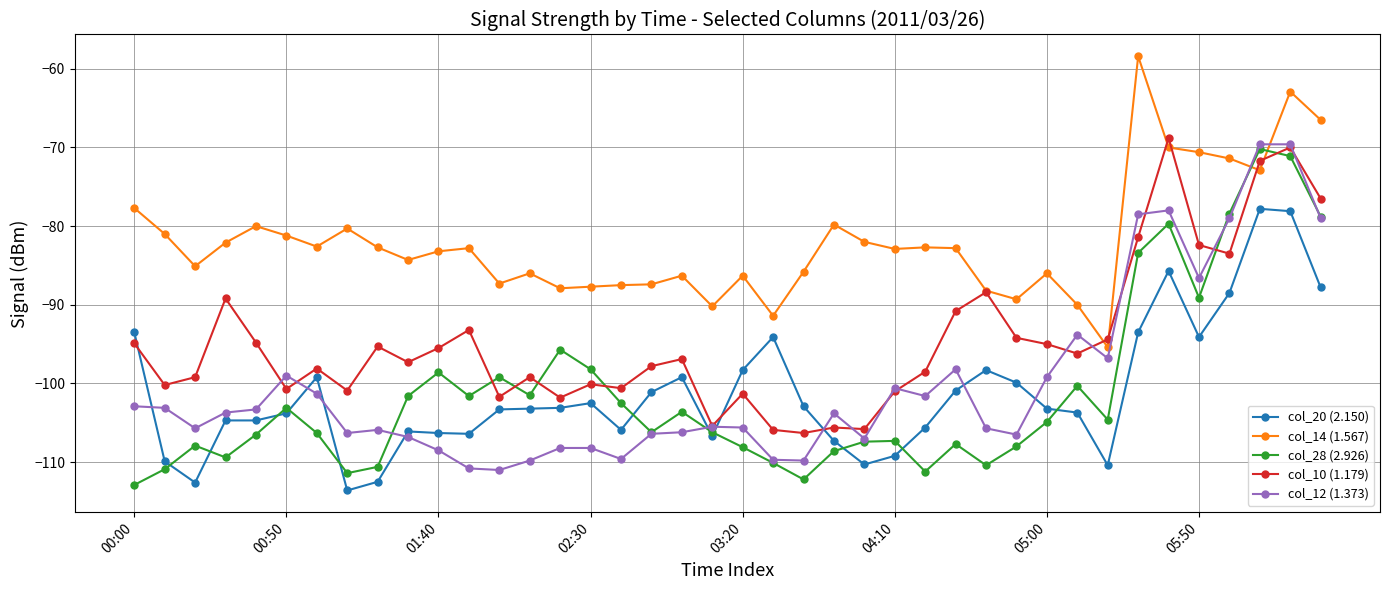

Which series has the largest total across all categories?

col_14 (1.567)